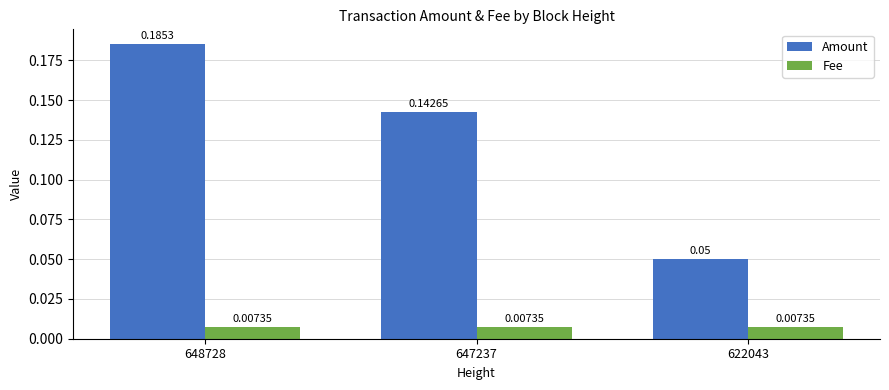

Which series has the largest total across all categories?

Amount